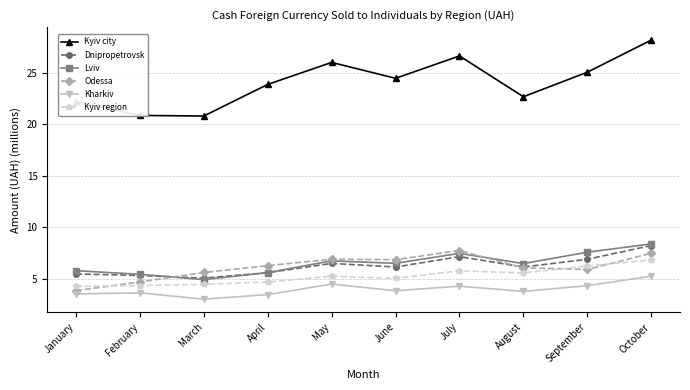

At January, list the series in order from largest to smallest.

Kyiv city, Lviv, Dnipropetrovsk, Kyiv region, Odessa, Kharkiv